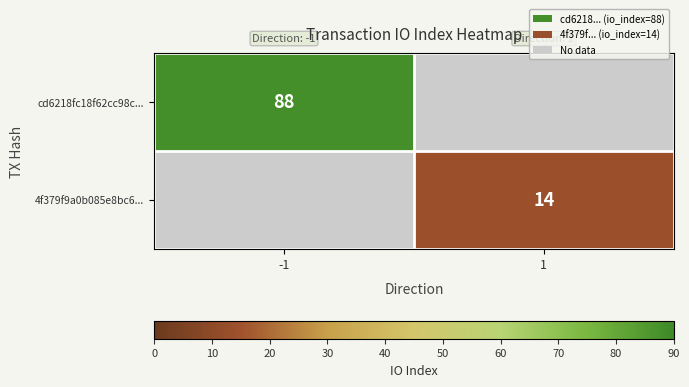

The value of 4f379f9a0b085e8bc6... at 1 is 14. True or false?

True